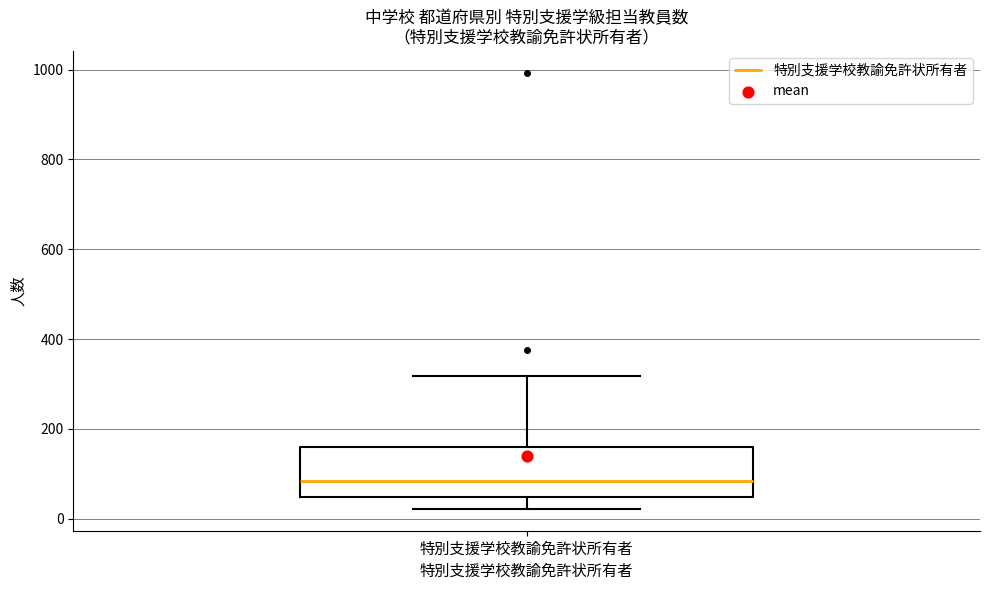

Transcribe this box plot: give where the median line is, the range the box spans, and where the two whiskers end, as read against the y-axis. The values are not printed on the chart, so give them approximately, as read against the axis.

median 80, box 40 to 160, whiskers 20 to 320